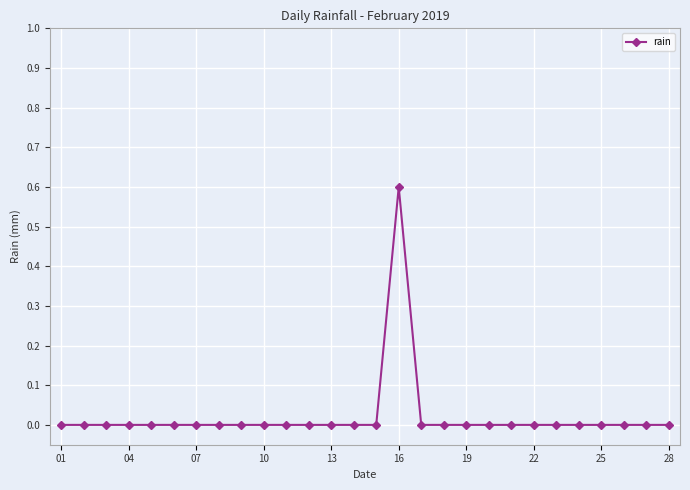

How many distinct data groups are displayed?

1